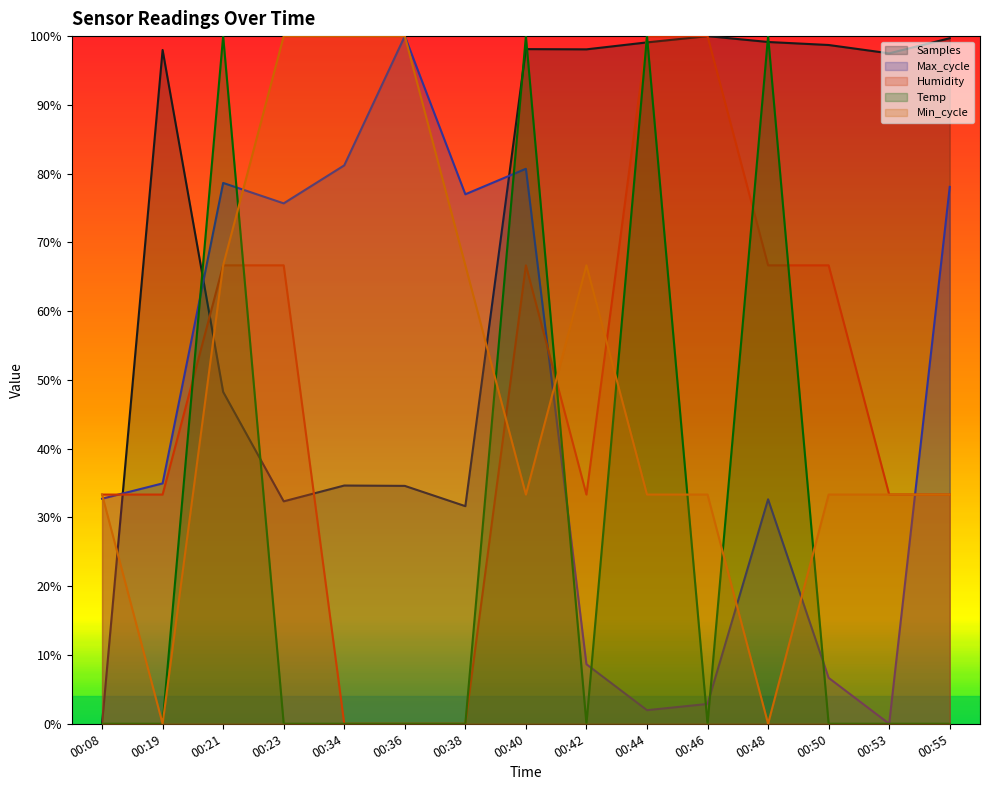

What is the sum of all Max_cycle values?

6.9